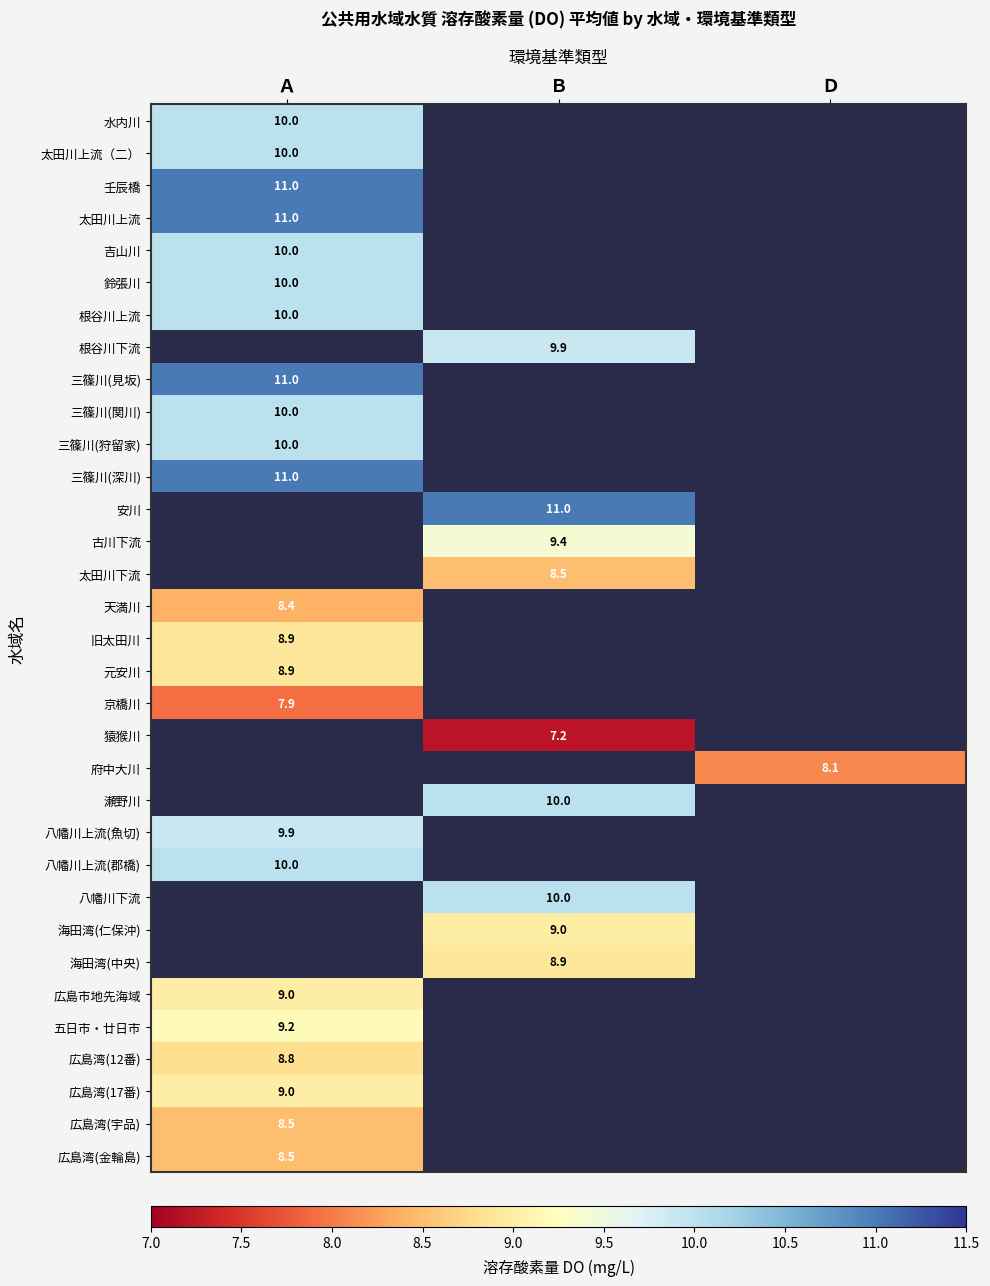

Is the value of 海田湾(中央) at Ｂ greater than the value of 五日市・廿日市 at Ａ?

No